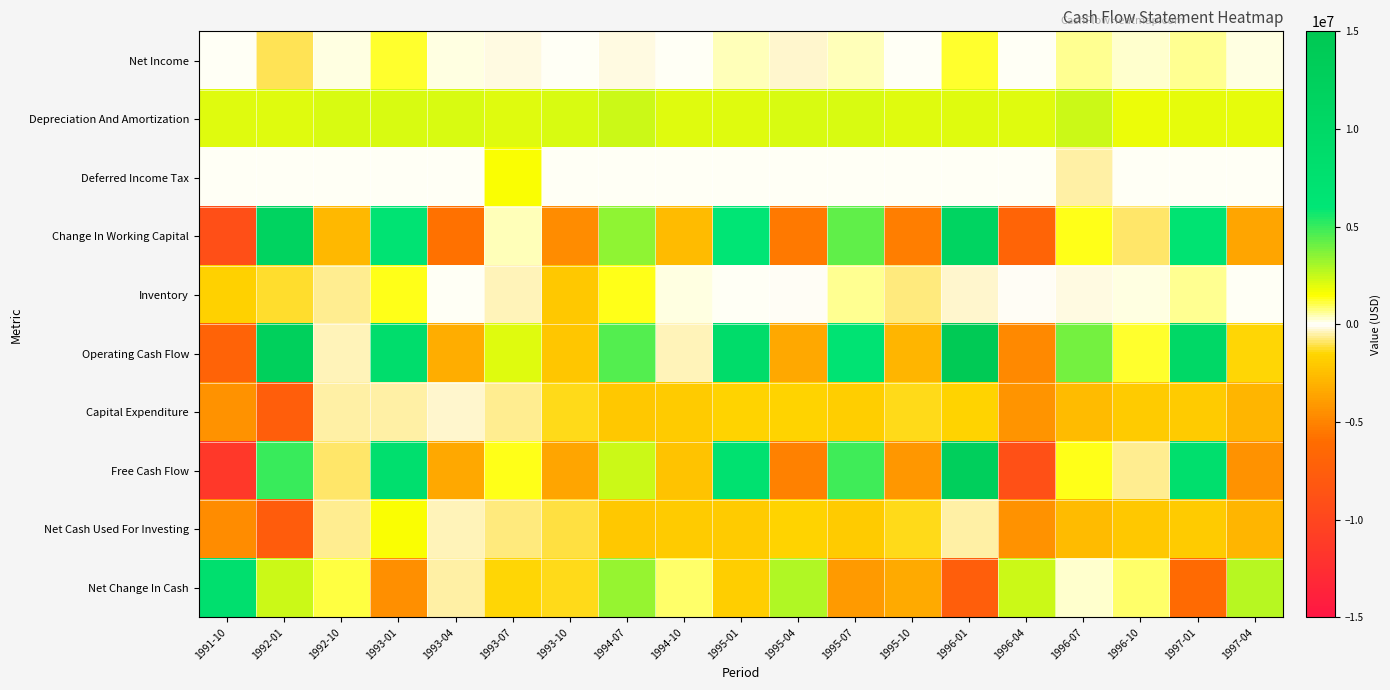

List the series in order of their peak value, lowest first.

Capital Expenditure, Net Income, Inventory, Deferred Income Tax, Net Cash Used For Investing, Depreciation And Amortization, Net Change In Cash, Change In Working Capital, Free Cash Flow, Operating Cash Flow